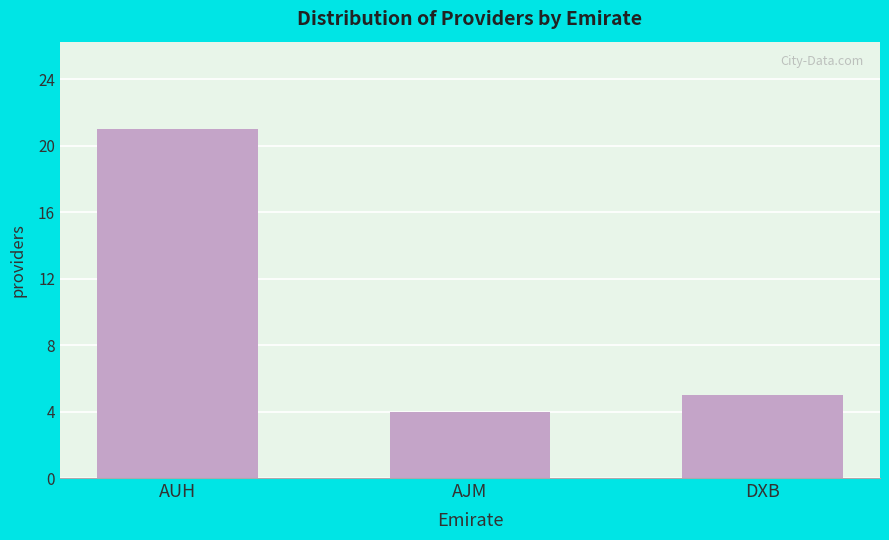

Reading left to right, transcribe all the data shown in this chart.

21	4	5